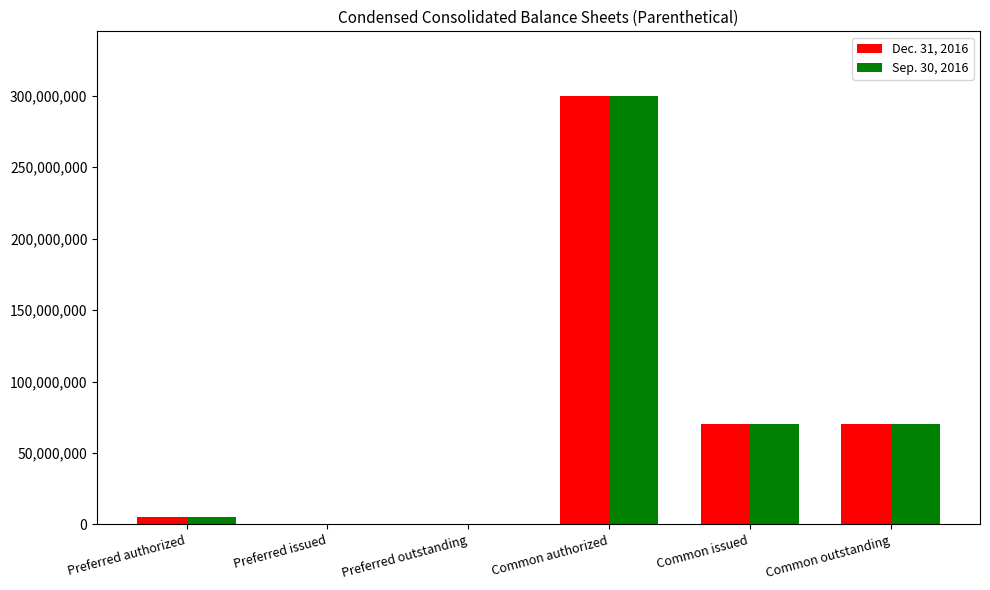

True or false: Dec. 31, 2016 has a value of 300000000 at Common authorized.

True